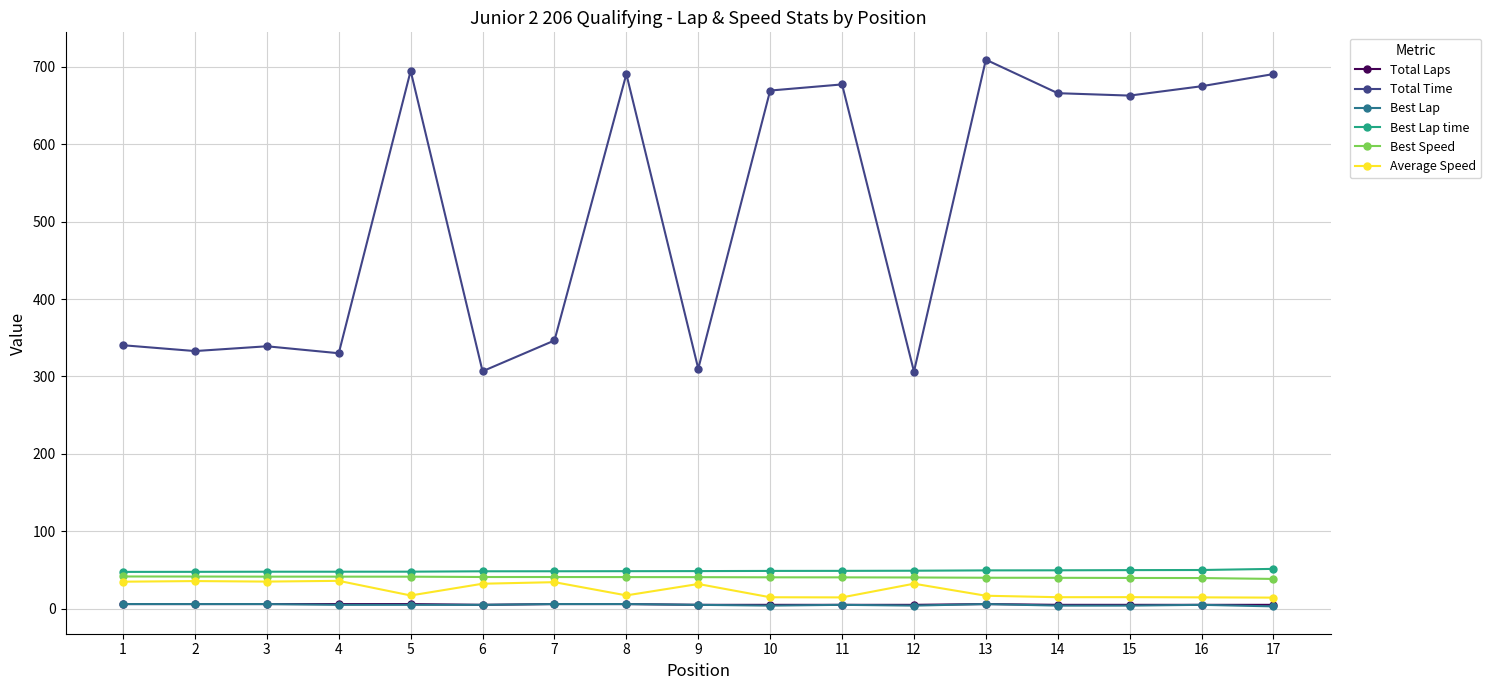

Which category has the highest value across all series?

13